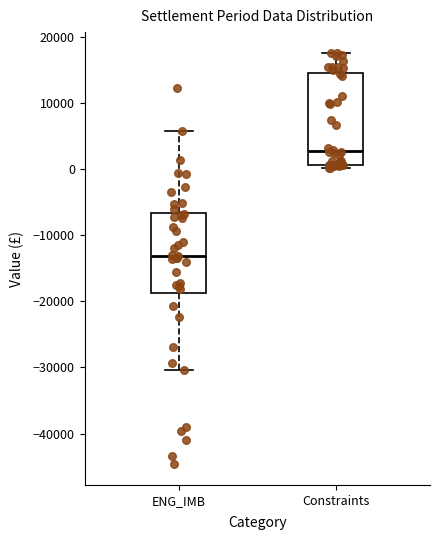

Where does the upper whisker of the box for Constraints end on the y-axis? The values are not printed on the chart, so give them approximately, as read against the axis.

18000